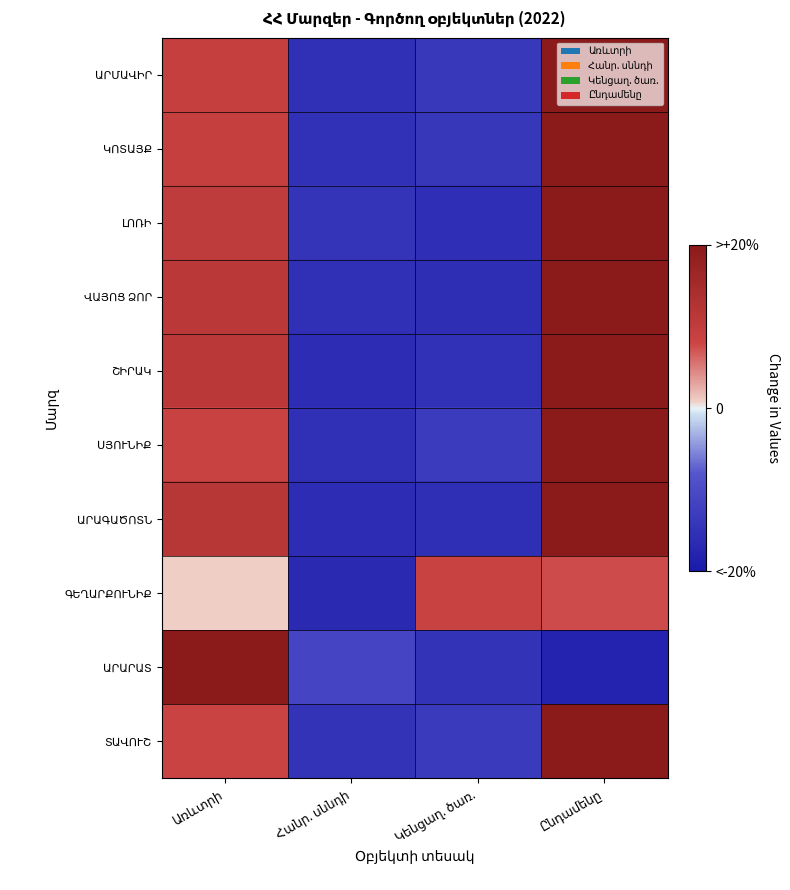

Between Առևտրի and Ընդամենը, which series saw the biggest shift?

ԱՐԱՐԱՏ